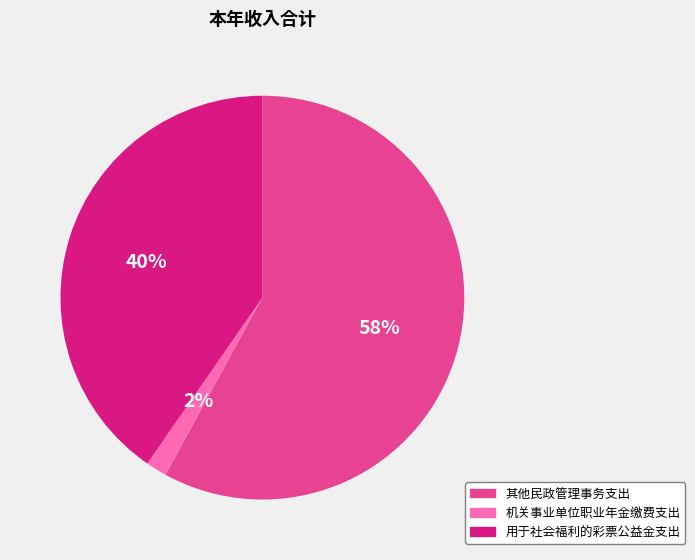

Between 机关事业单位职业年金缴费支出 and 用于社会福利的彩票公益金支出, which is larger?

用于社会福利的彩票公益金支出